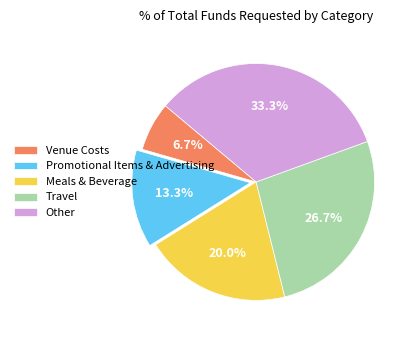

To the nearest percent, what portion does Promotional Items & Advertising represent?

13%